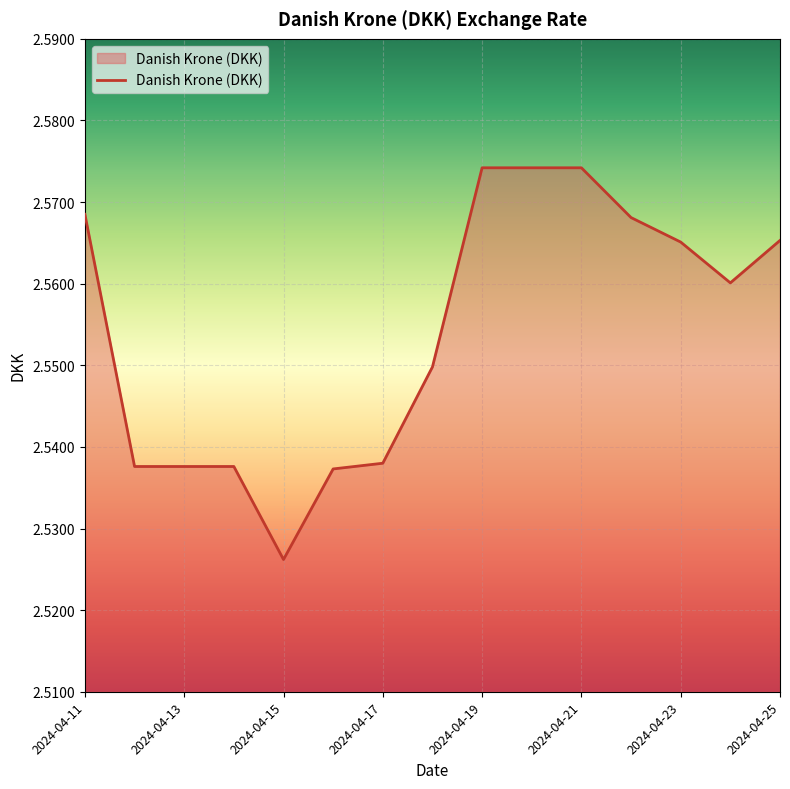

Between 2024-04-25 and 2024-04-13, which is larger?

2024-04-25